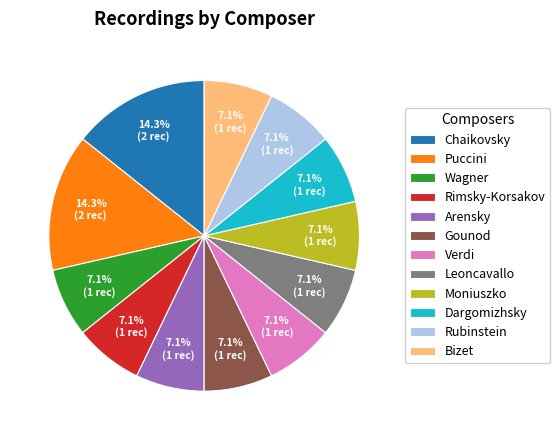

How many slices are in this pie chart?

12